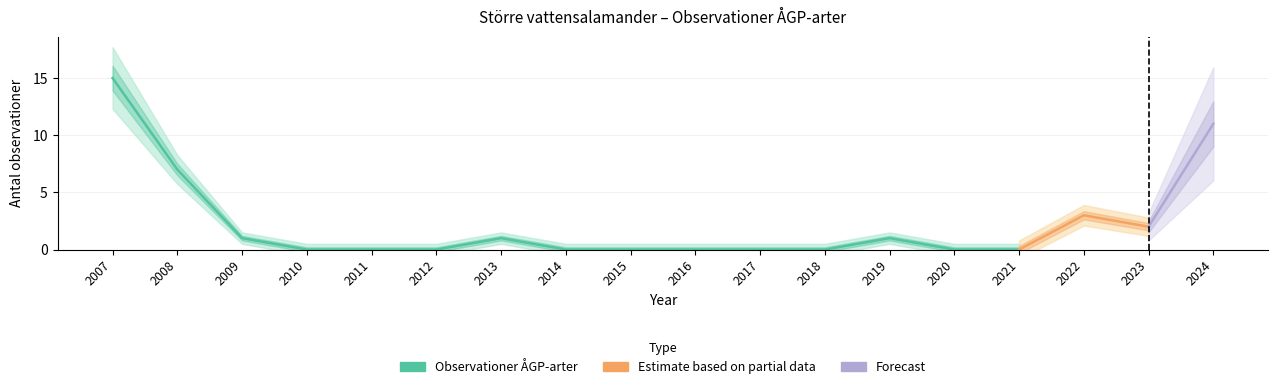

Between 2013 and 2010, which is larger?

2013